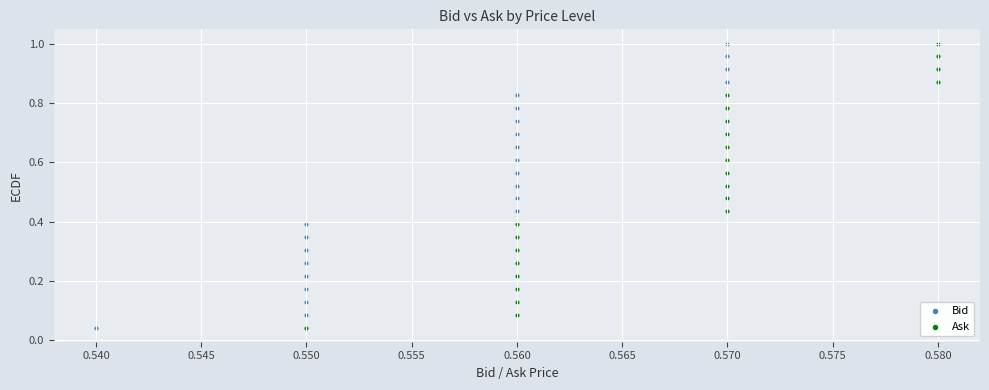

What are all the series names shown in the legend?

Bid, Ask